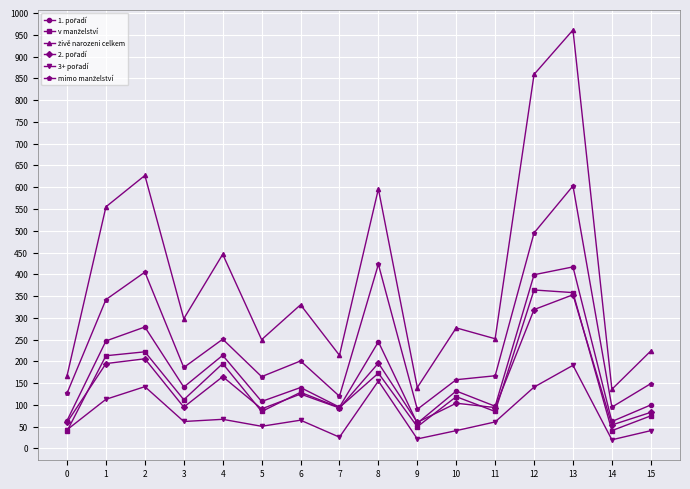

At which category is the sum across all series the highest?

13